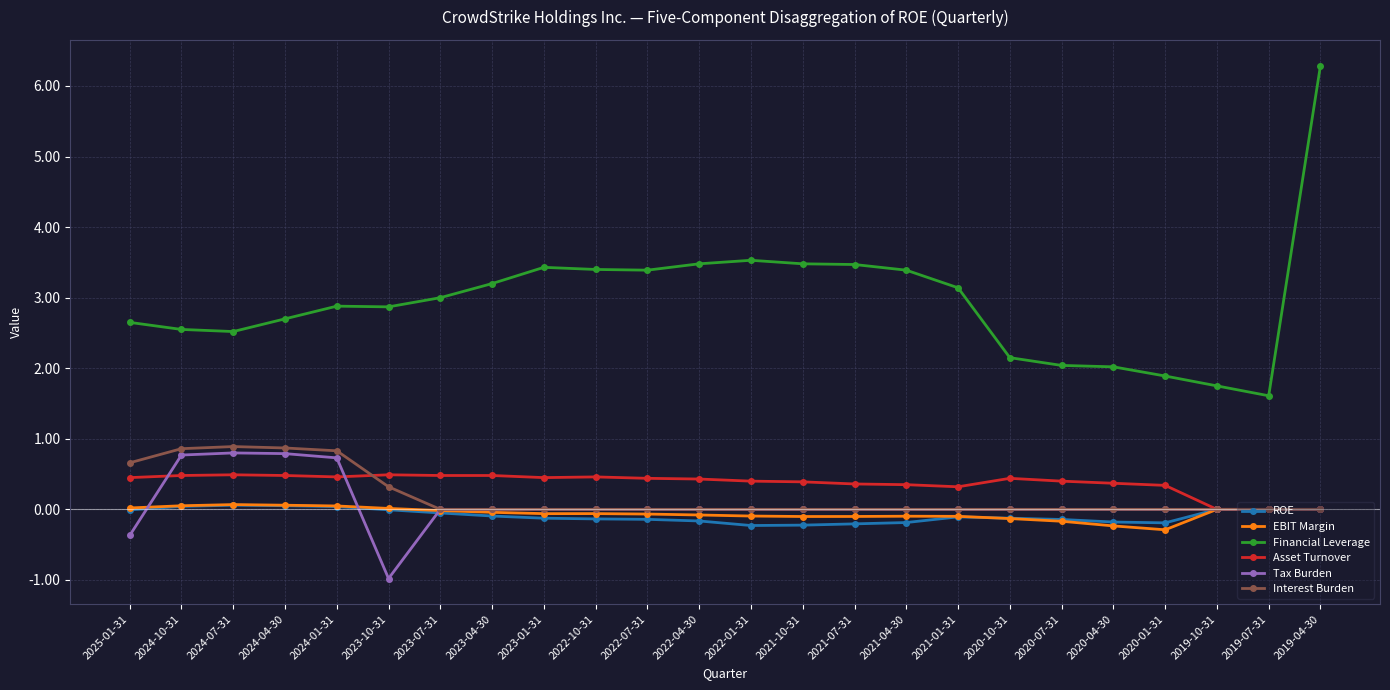

True or false: Financial Leverage and Interest Burden intersect in this chart.

False